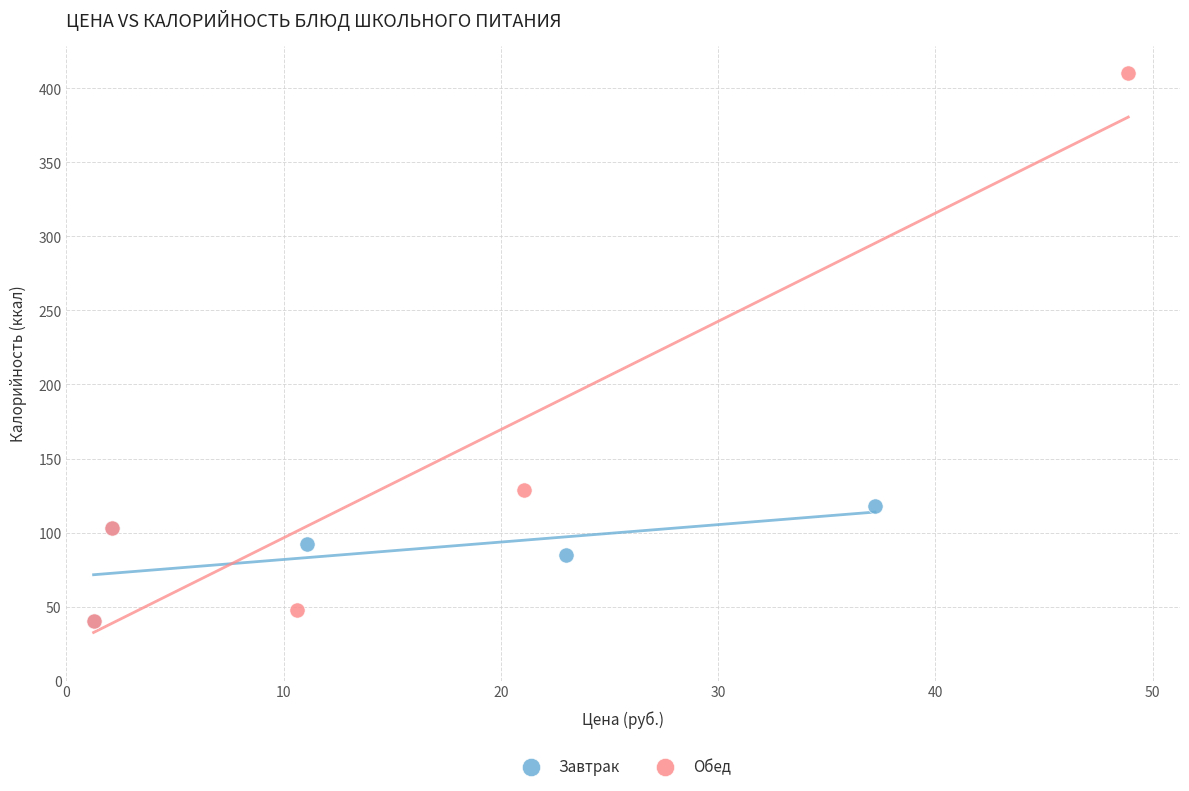

Which series has the largest Y range (max minus min)?

Обед